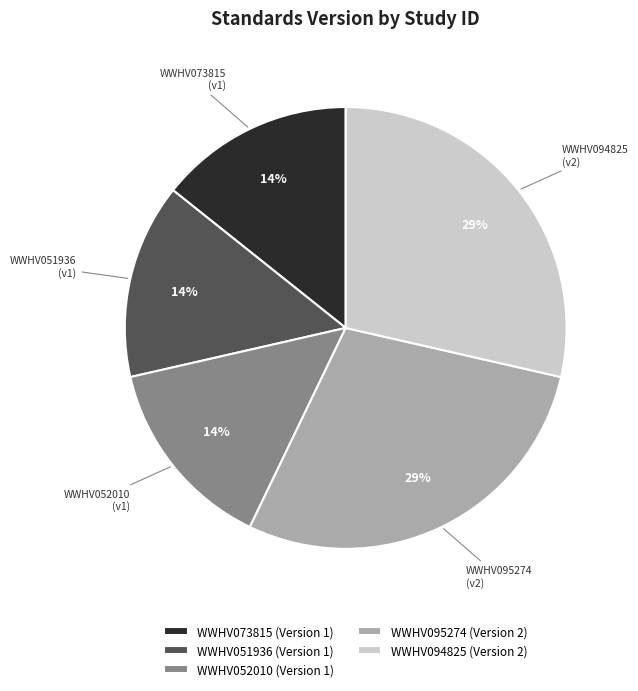

What percentage is the WWHV095274 slice, to the nearest percent?

29%